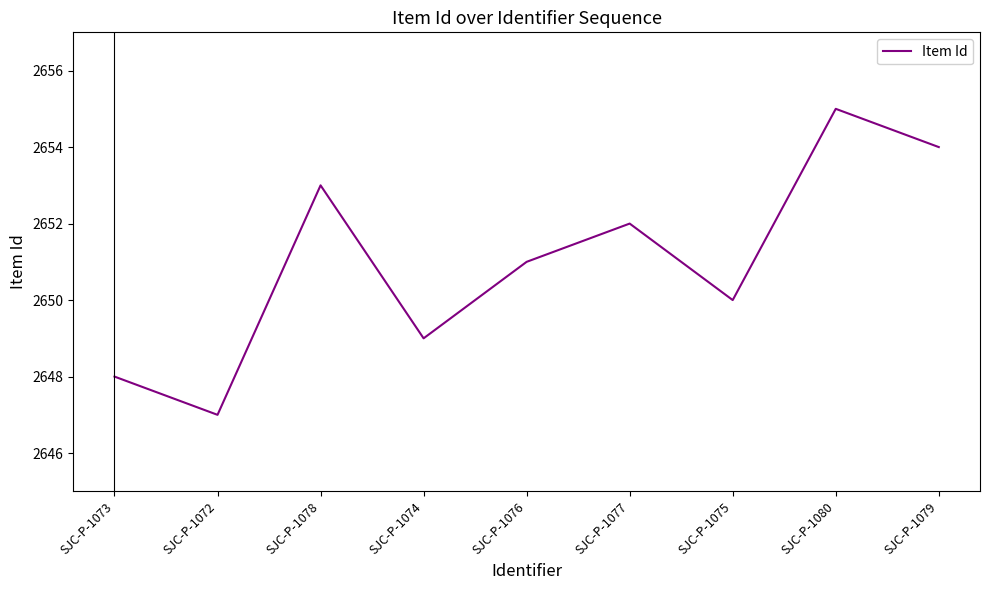

Rank the categories by value from highest to lowest.

SJC-P-1080, SJC-P-1079, SJC-P-1078, SJC-P-1077, SJC-P-1076, SJC-P-1075, SJC-P-1074, SJC-P-1073, SJC-P-1072